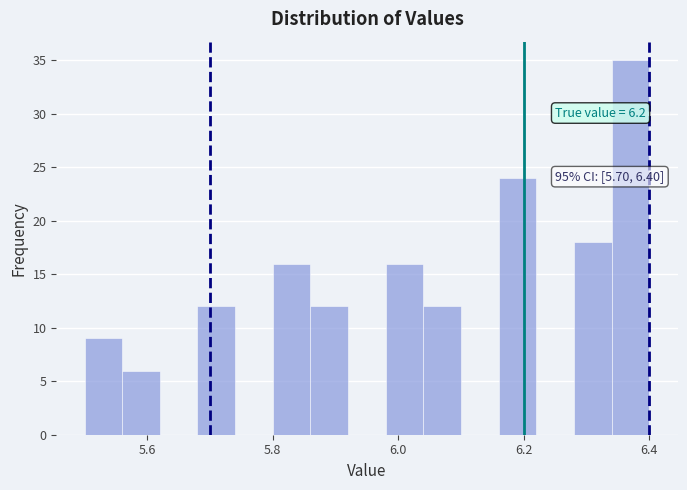

Read against the x-axis, roughly where is the centre of the tallest bar?

6.38